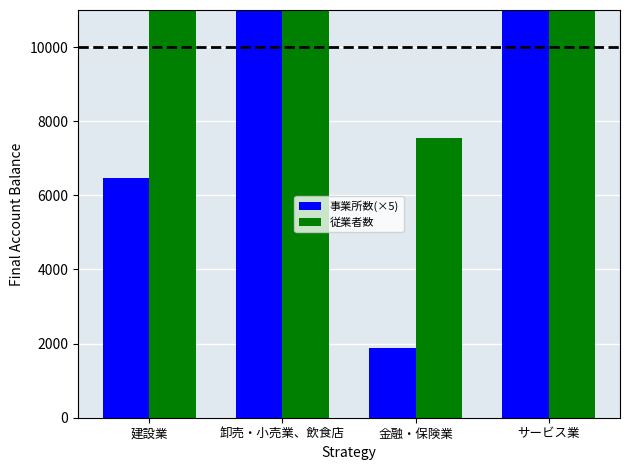

The 従業者数 series shows 7545 at 金融・保険業. True or false?

True